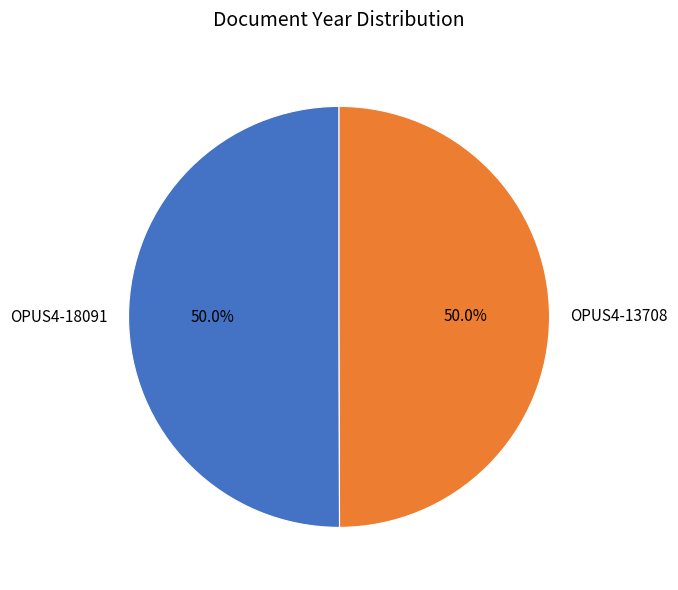

Combined, do OPUS4-18091 and OPUS4-13708 account for over 50%?

Yes